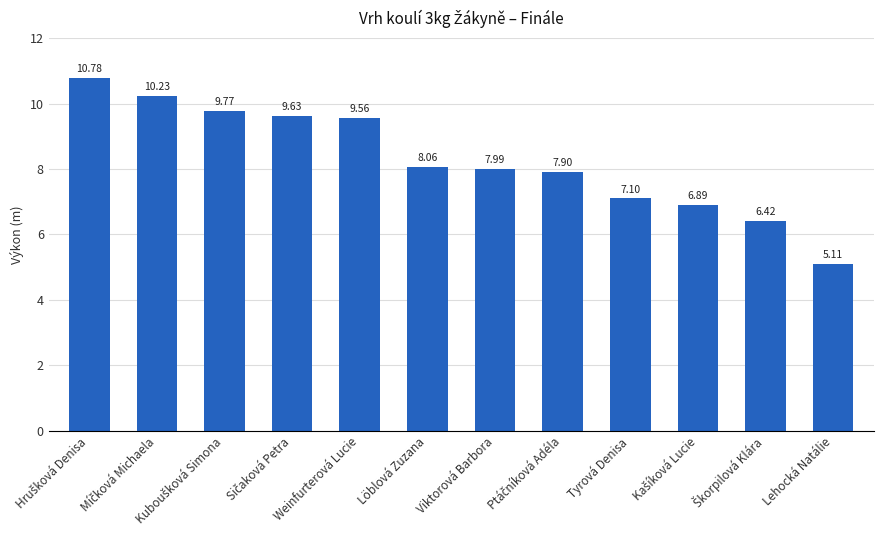

What is the label of the 8th bar from the right?

Weinfurterová Lucie